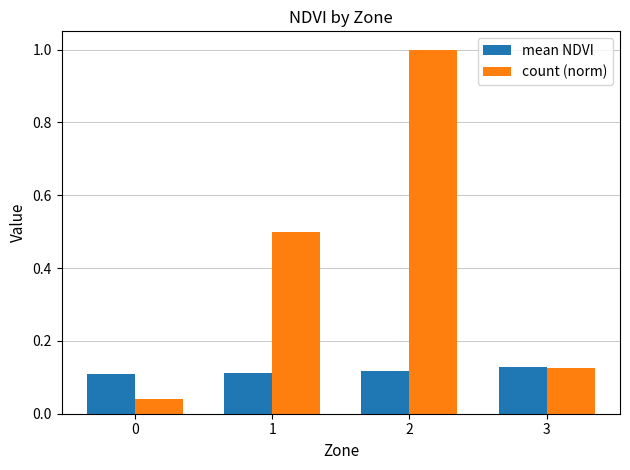

What is the difference between the highest and lowest values at 2?

0.9